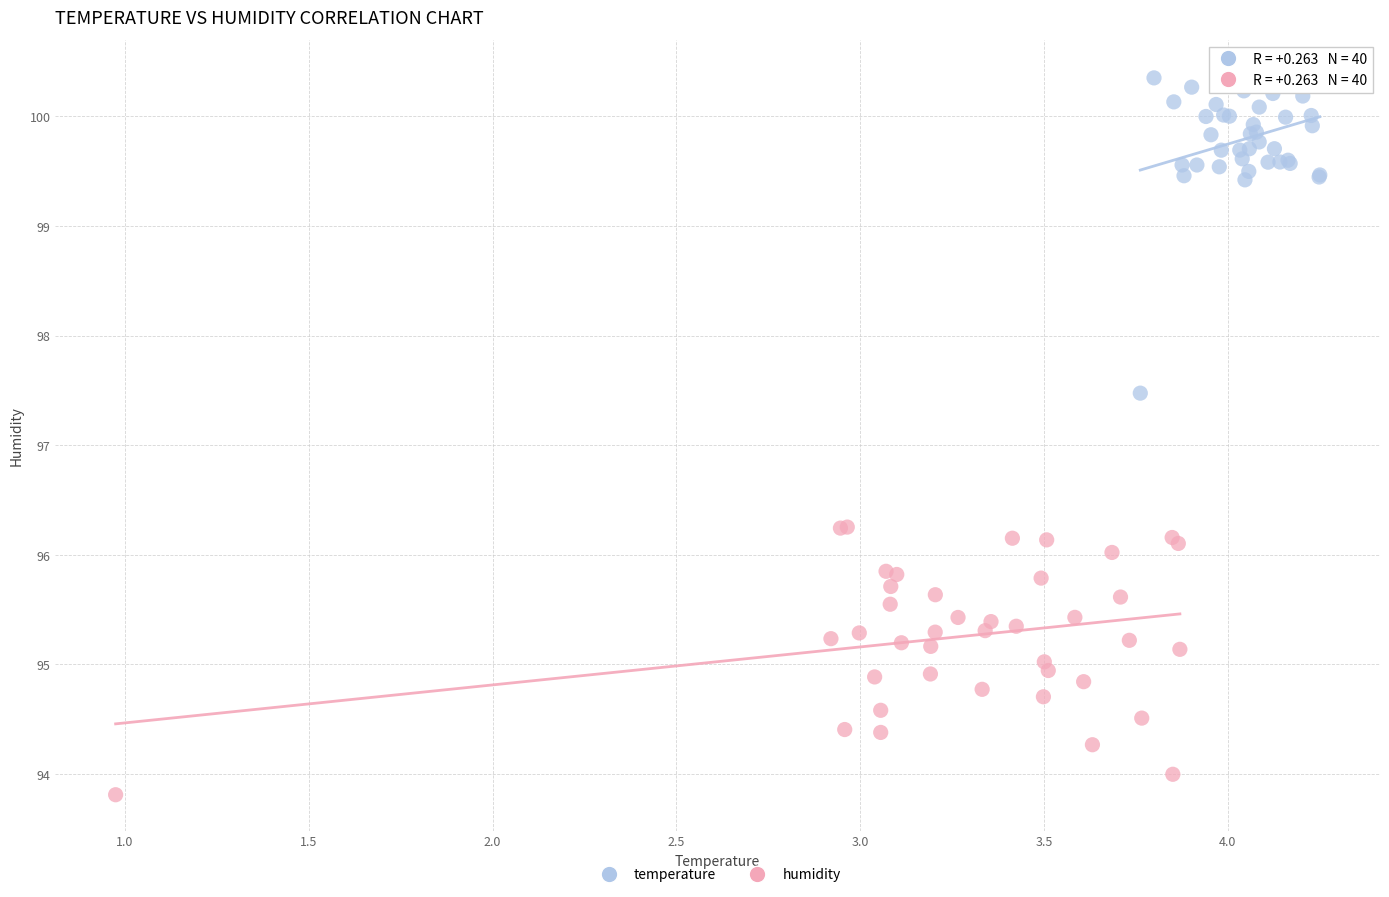

Which series has the largest Y range (max minus min)?

temperature